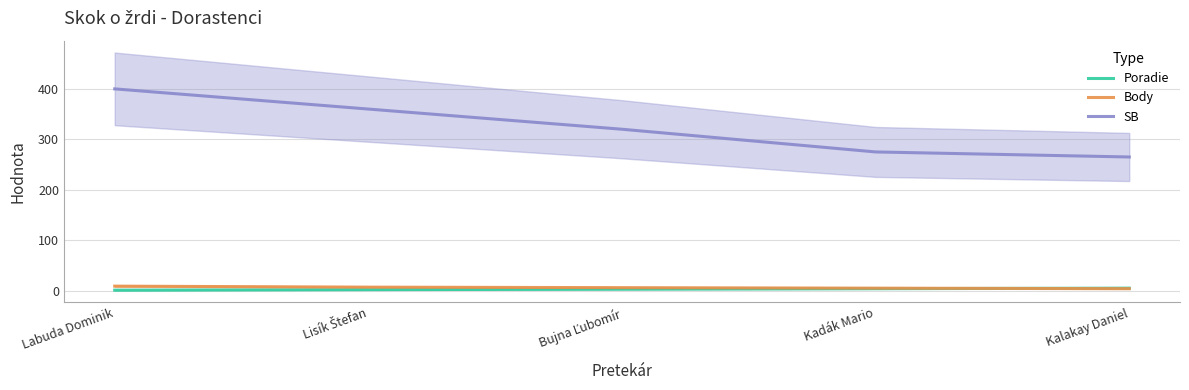

What is the lowest value of the SB series?

265